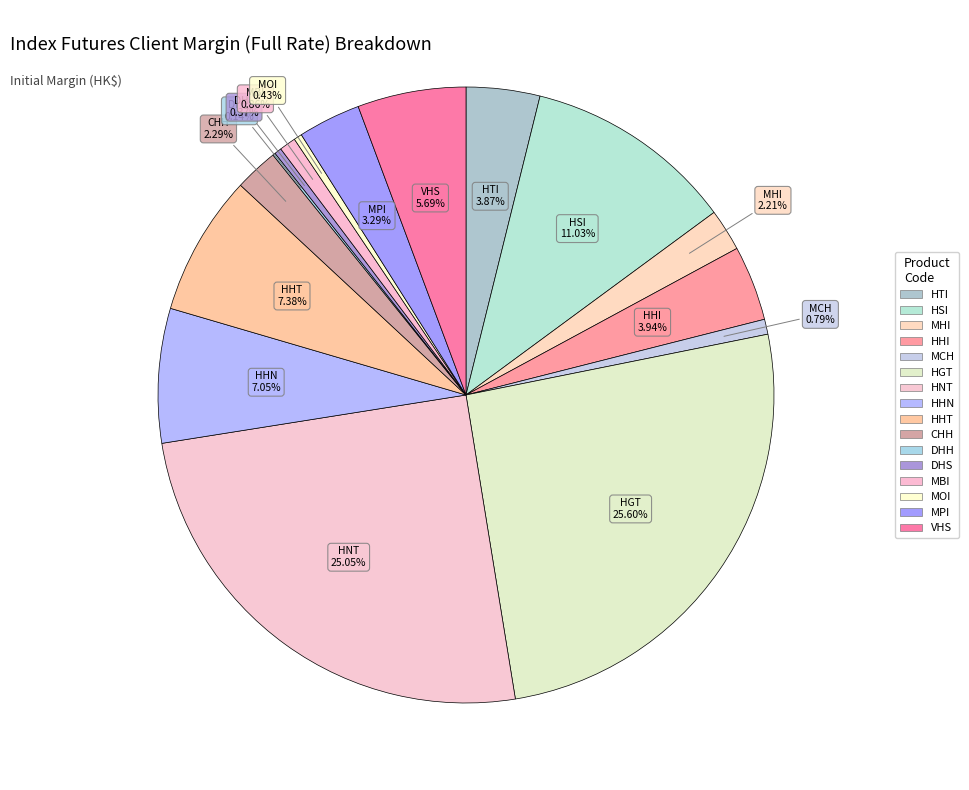

Which slice is the smallest?

DHH